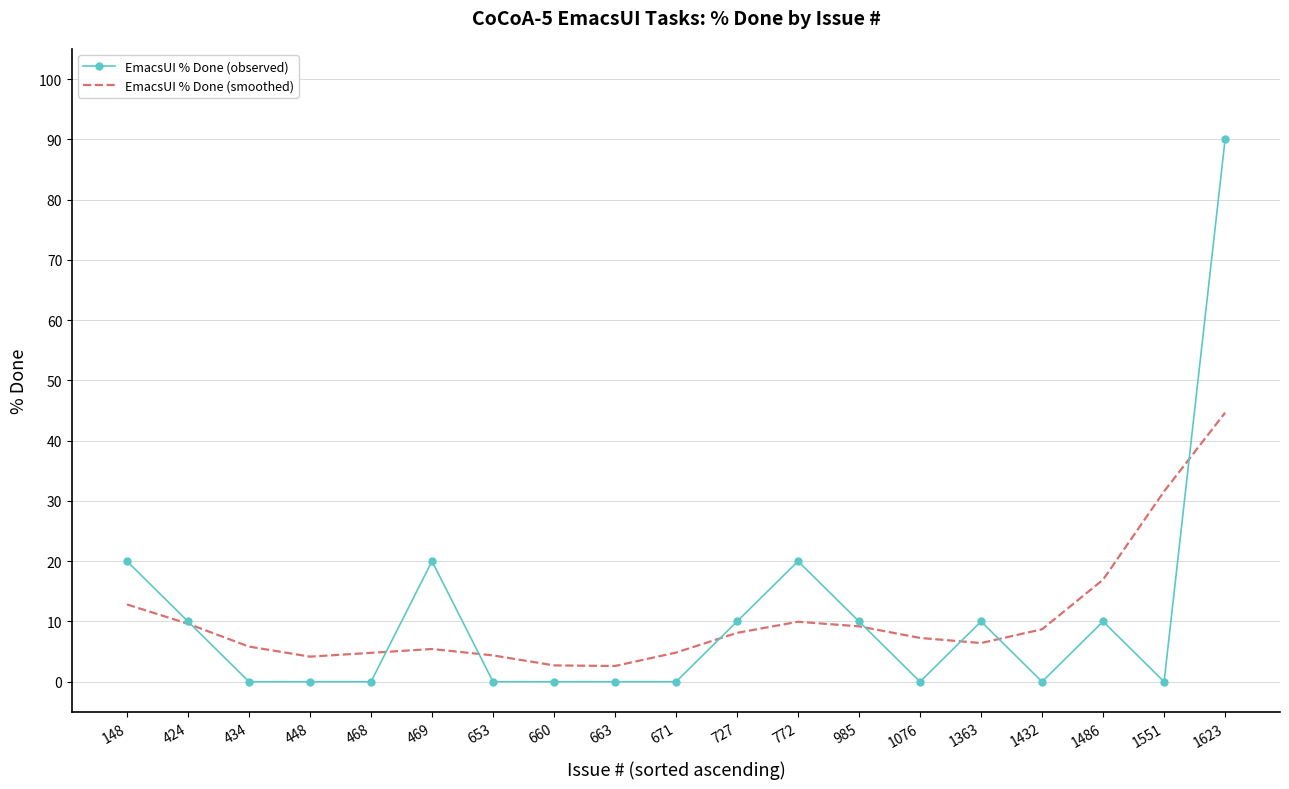

True or false: EmacsUI % Done (observed) has more than 1 points higher than both neighbors.

True